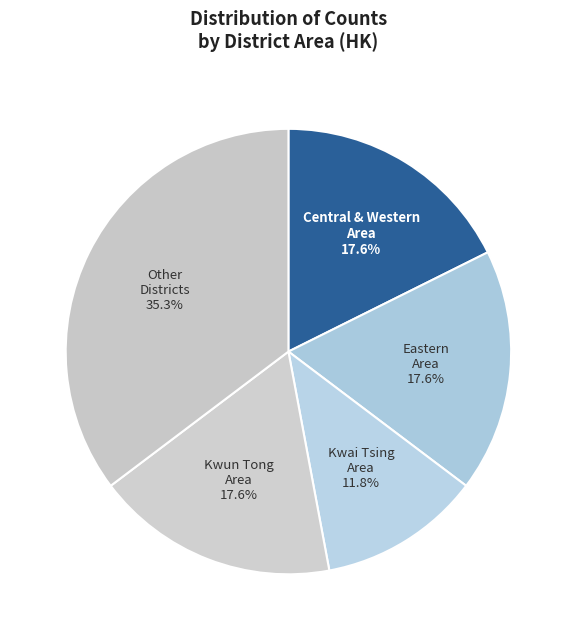

True or false: Other Districts accounts for 35% of the total.

True